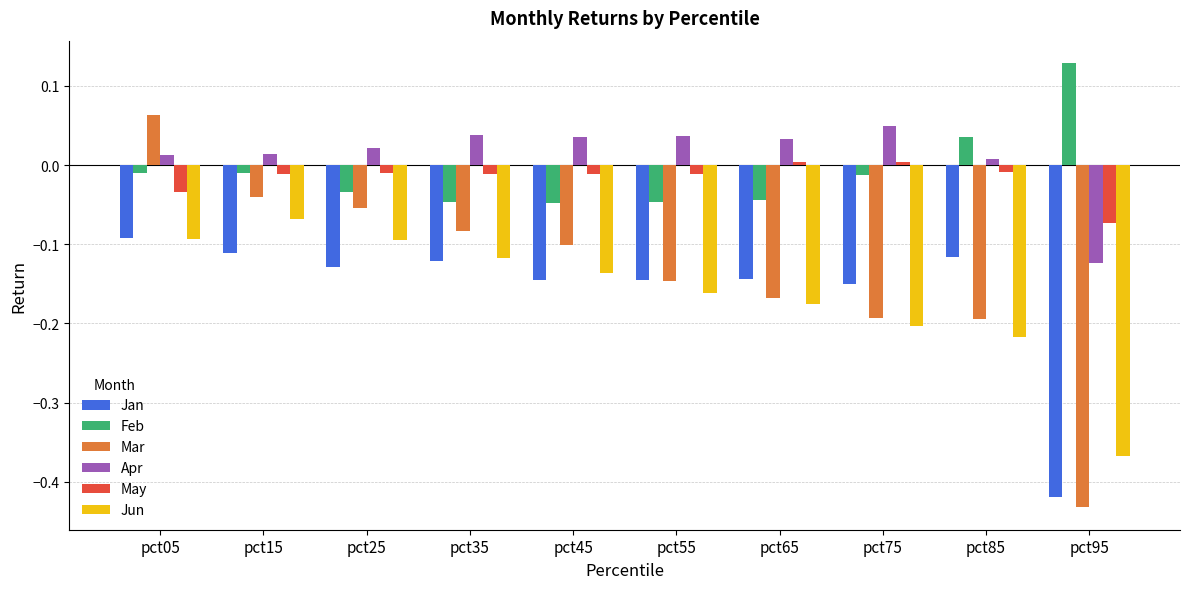

Which series has the widest spread of values?

Mar